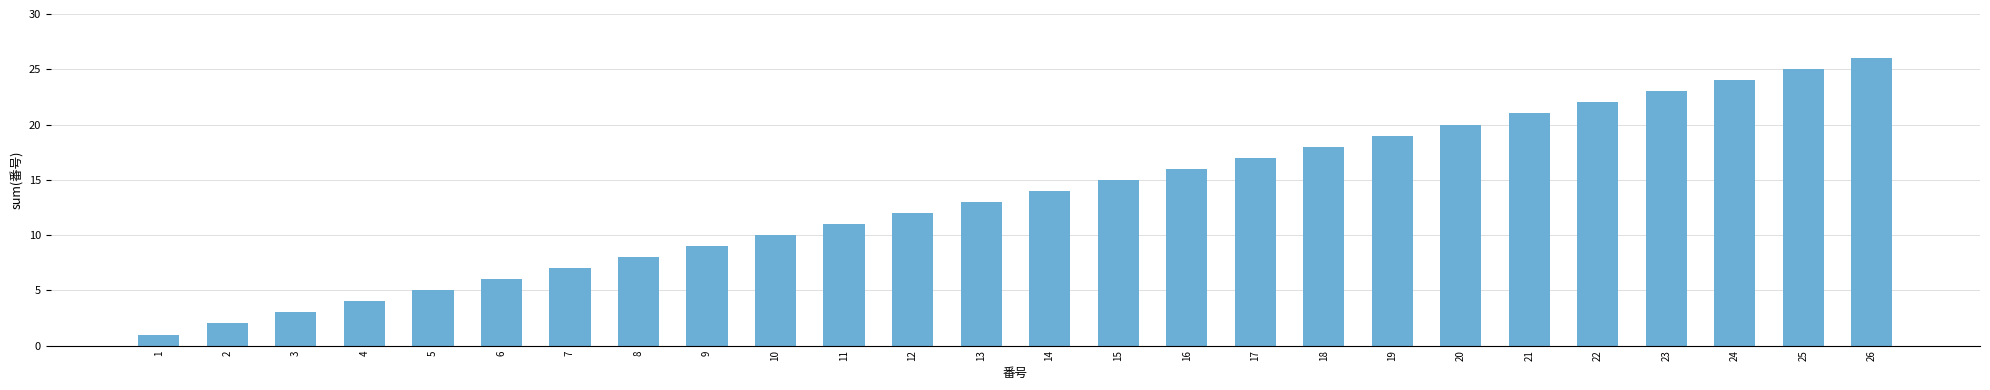

Is it true that the value at 16 is 21?

False